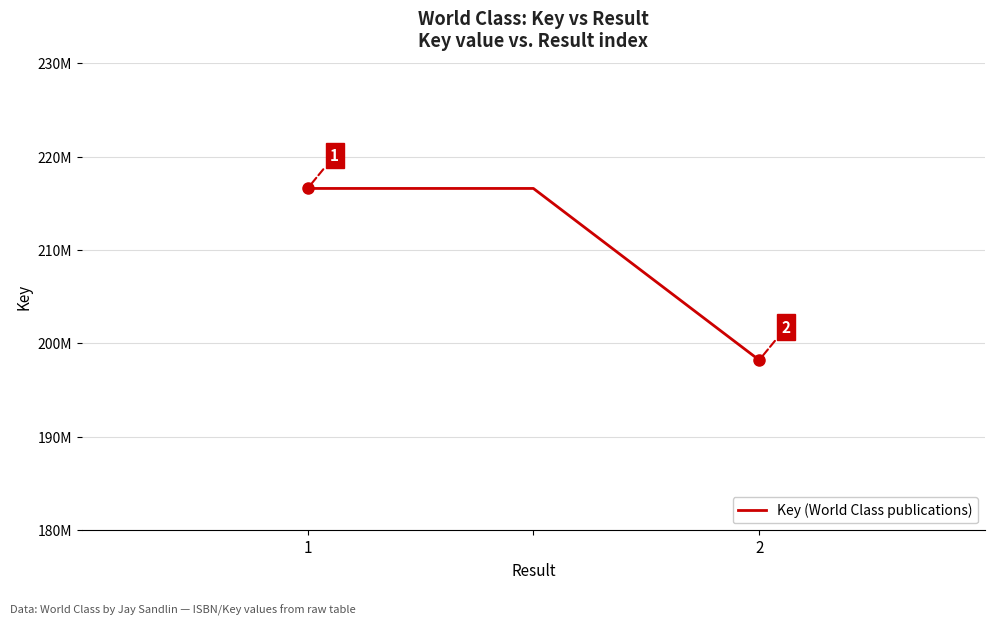

Does the chart display data point markers on the line(s)?

No